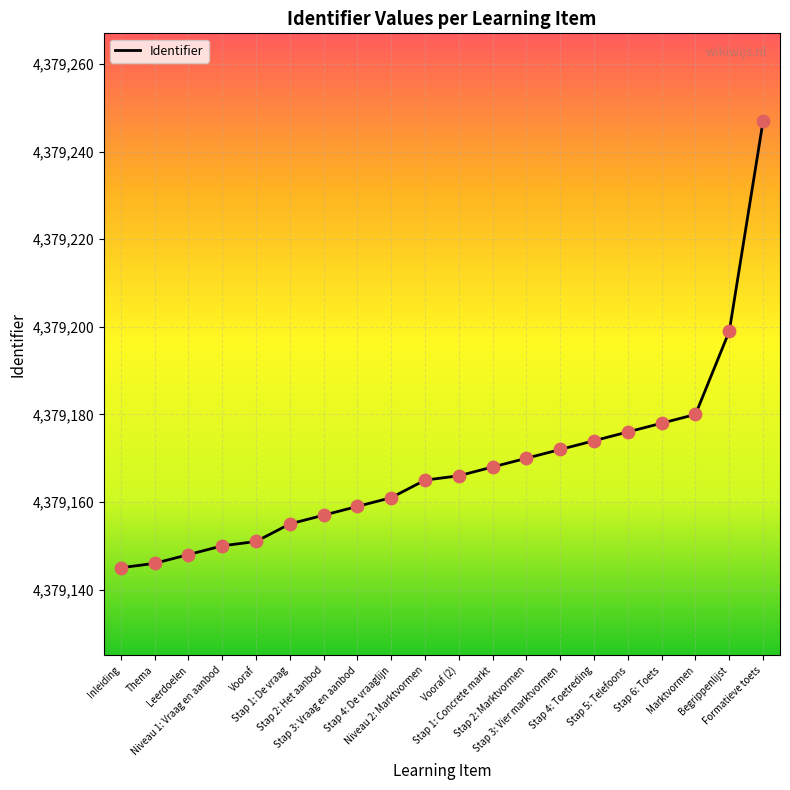

What is the change in value from Inleiding to Stap 2: Het aanbod?

+12